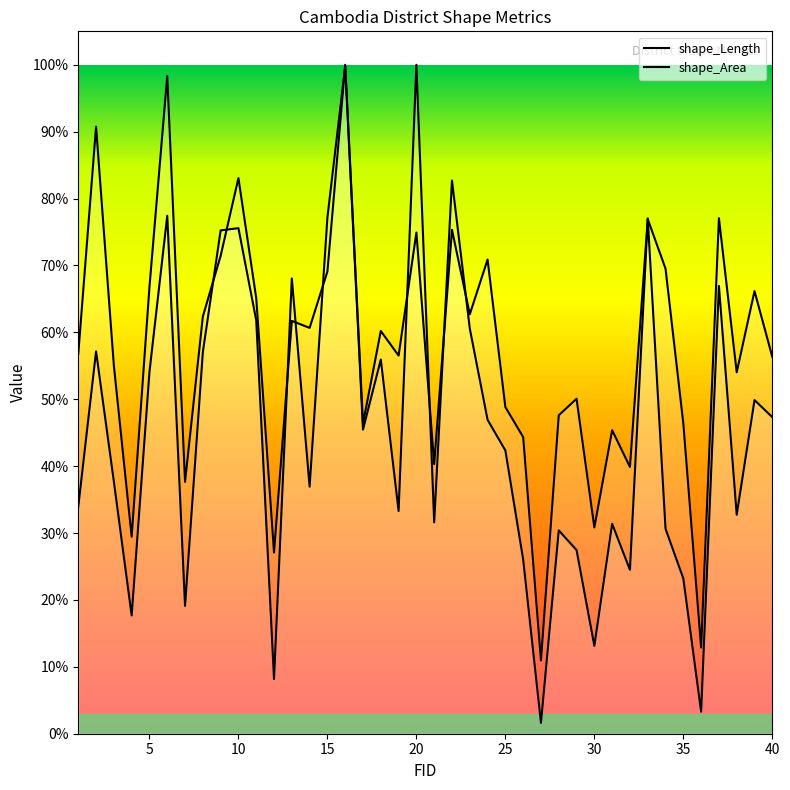

List the series in order of their overall mean, highest first.

shape_Length, shape_Area